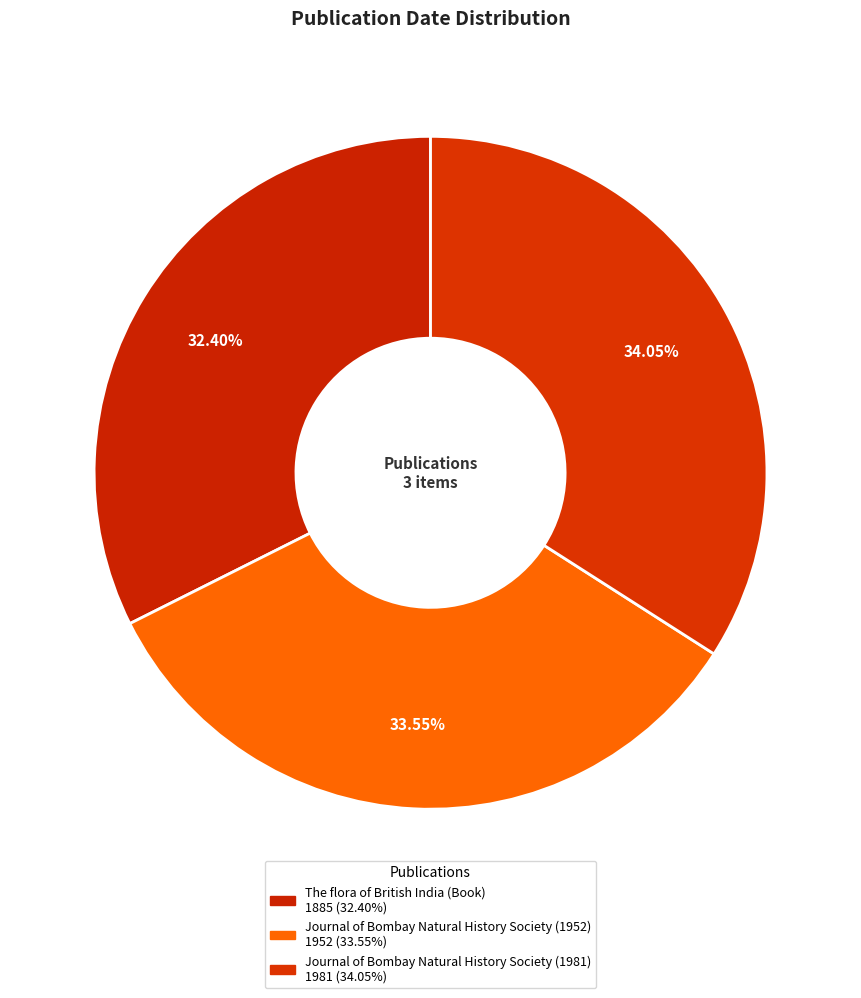

True or false: Journal of Bombay Natural History Society (1981) accounts for 34% of the total.

True